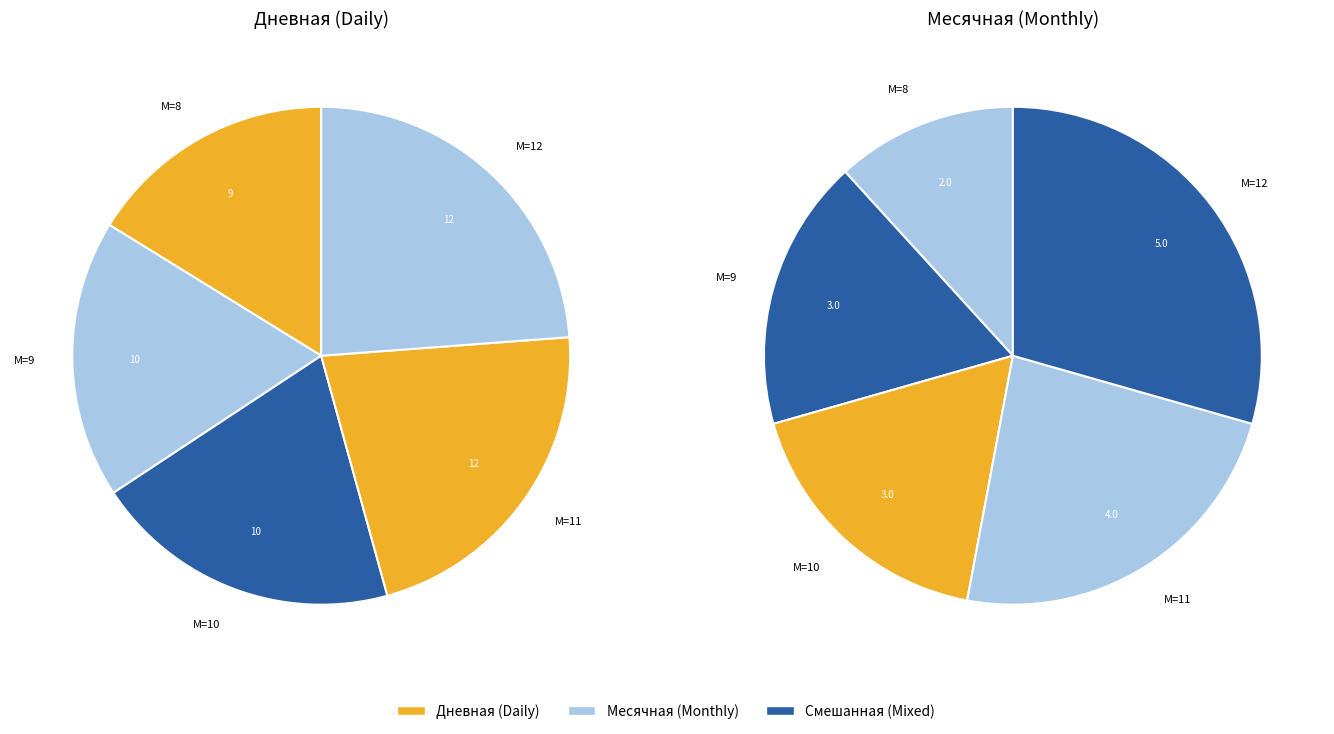

Is there any slice that represents more than half of the pie?

No